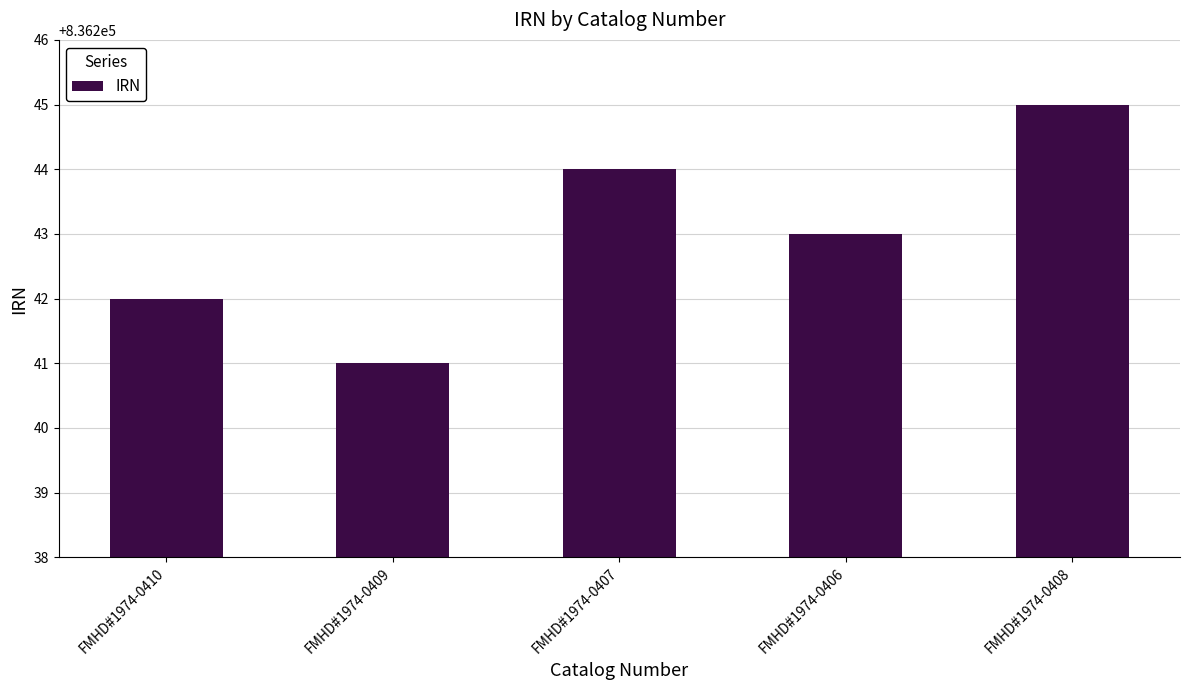

What is the change in value from FMHD#1974-0407 to FMHD#1974-0406?

-1